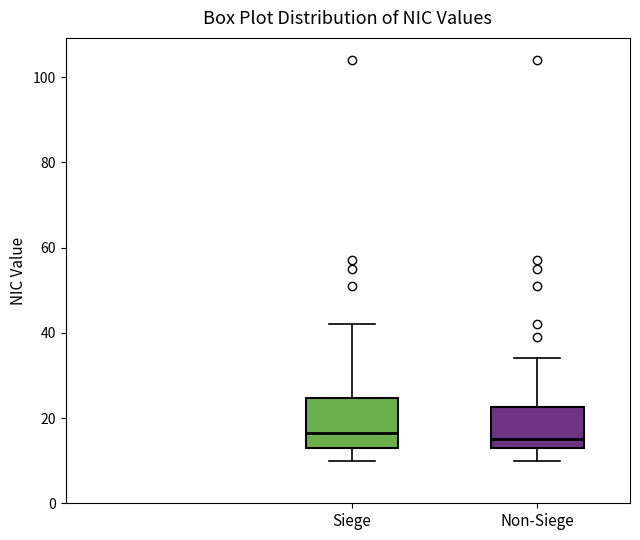

Which box is the tallest, from its lower edge to its upper edge?

Siege